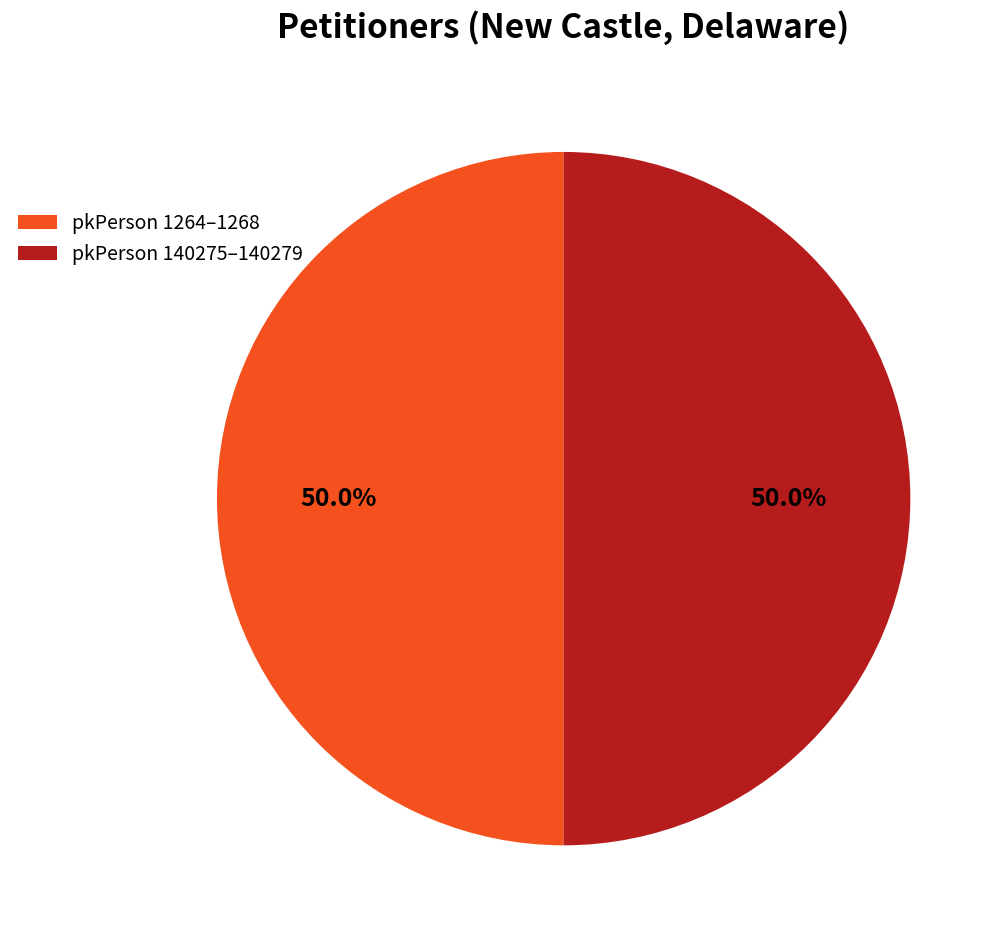

Approximately how many times larger is the value at pkPerson 140275–140279 compared to pkPerson 1264–1268?

1.0